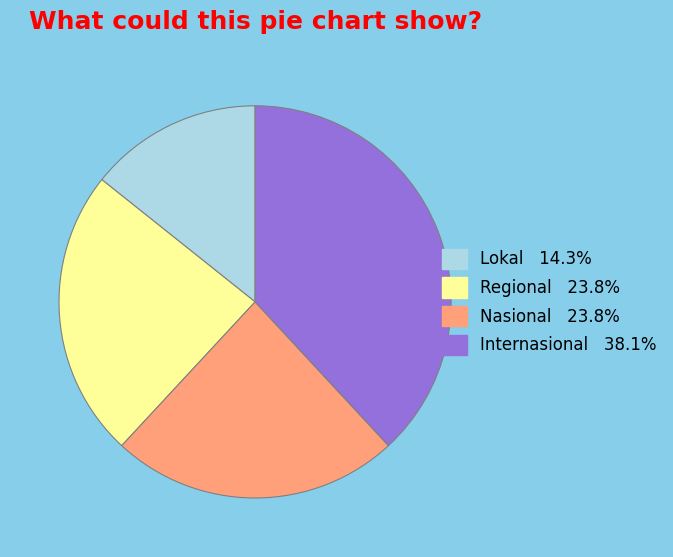

Is Internasional the majority of the pie?

No